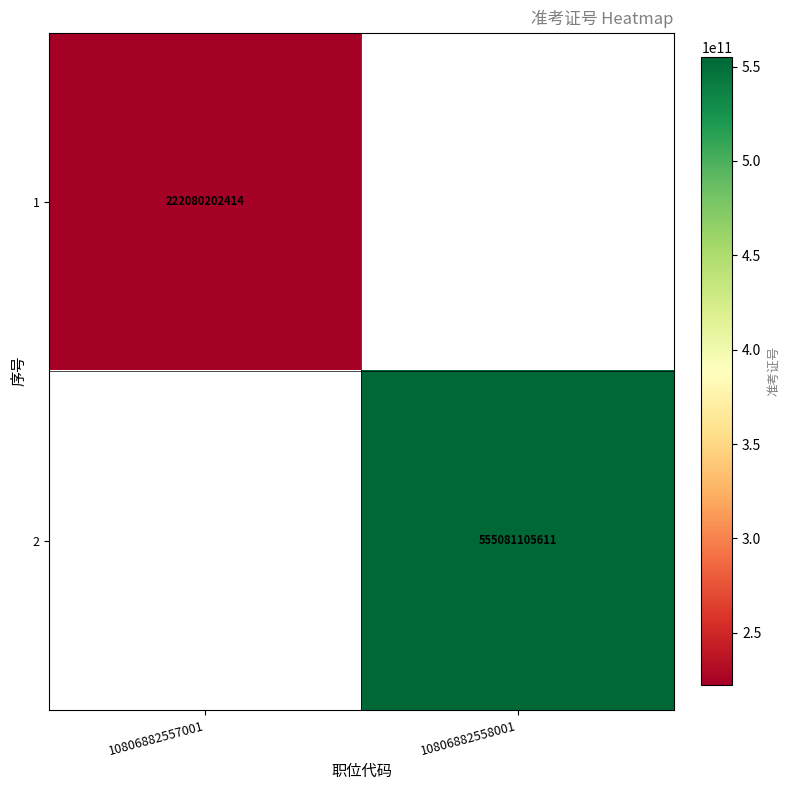

The value of 1 at 10806882557001 is 336915248654. True or false?

False